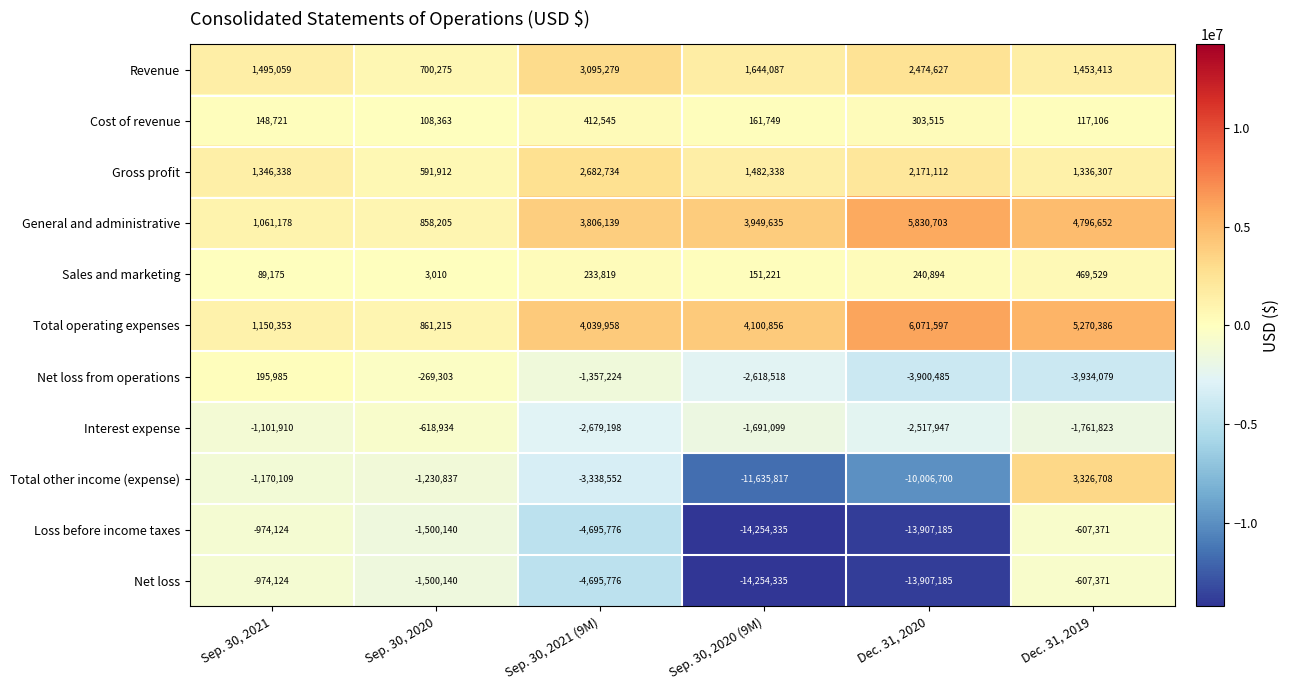

Is the value of Gross profit at Sep. 30, 2021 (9M) greater than the value of Total operating expenses at Sep. 30, 2021 (9M)?

No